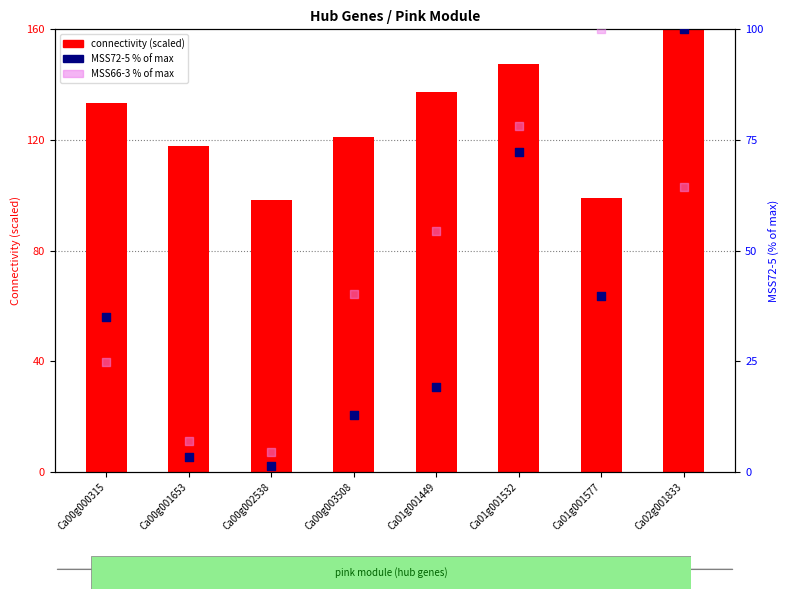

What are all the series names shown in the legend?

connectivity (scaled), MSS72-5 (% of max), MSS66-3 (% of max)